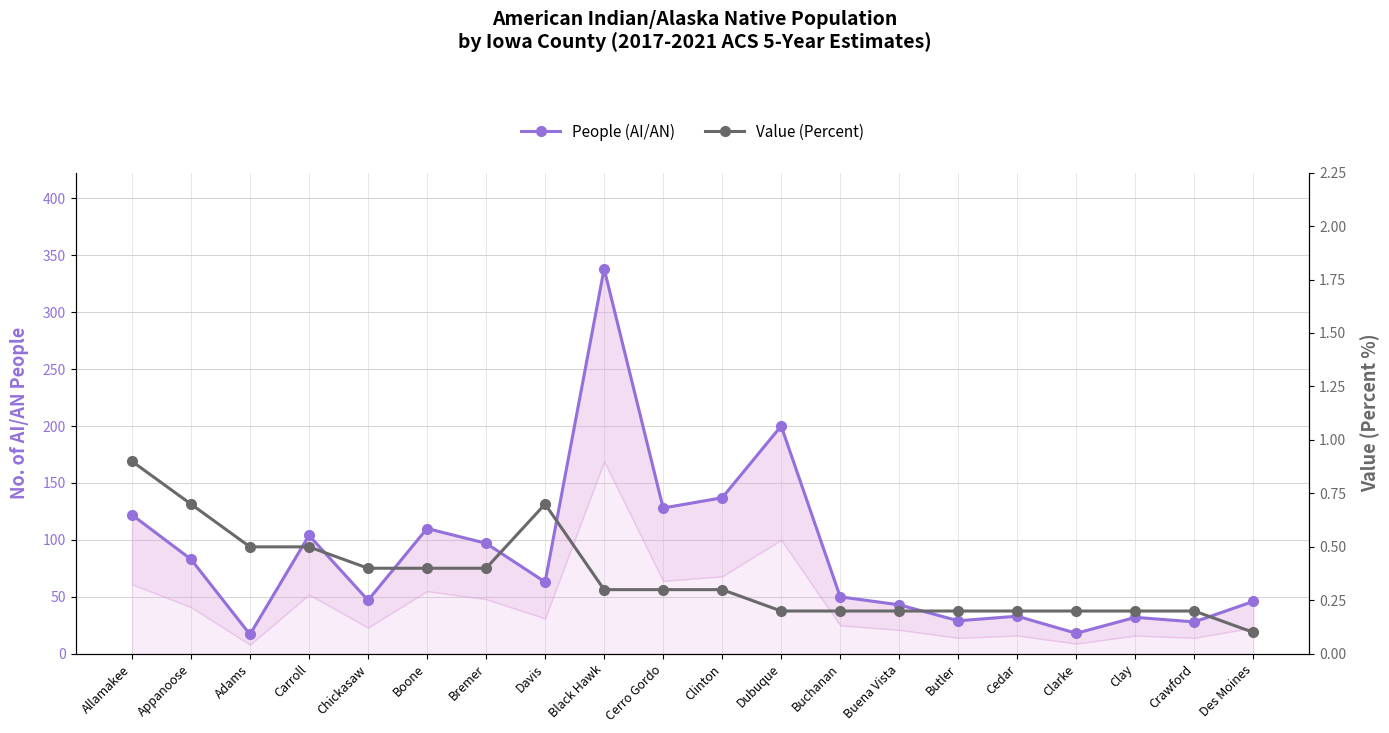

The People (AI/AN) series shows 137.0 at Clinton. True or false?

True